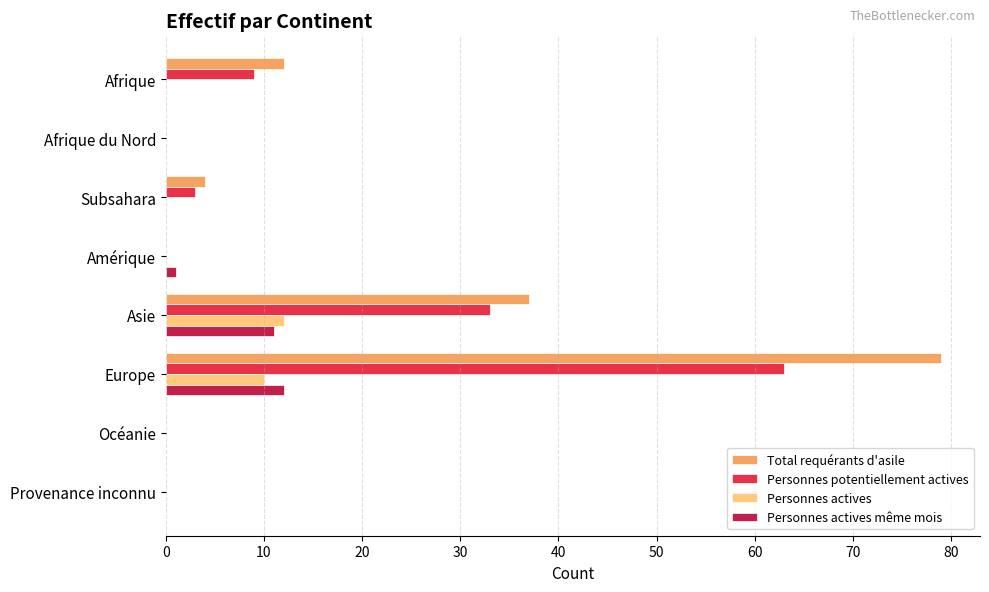

What is the sum of all Personnes actives values?

22